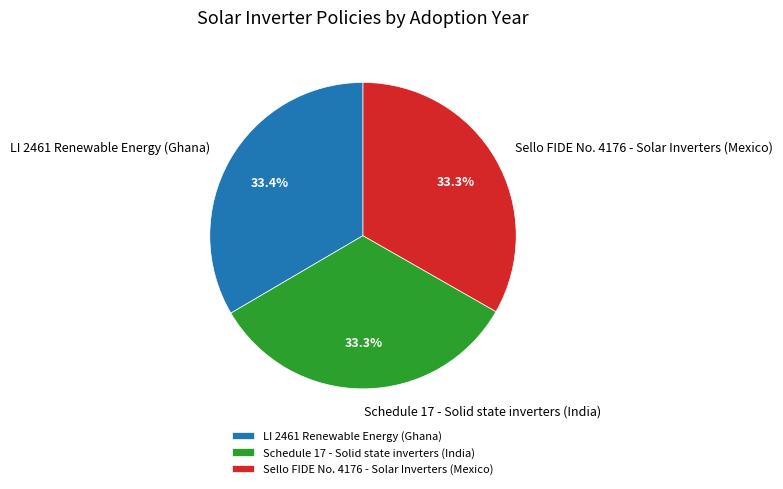

What portion of the pie excludes Sello FIDE No. 4176 - Solar Inverters (Mexico)?

66.7%